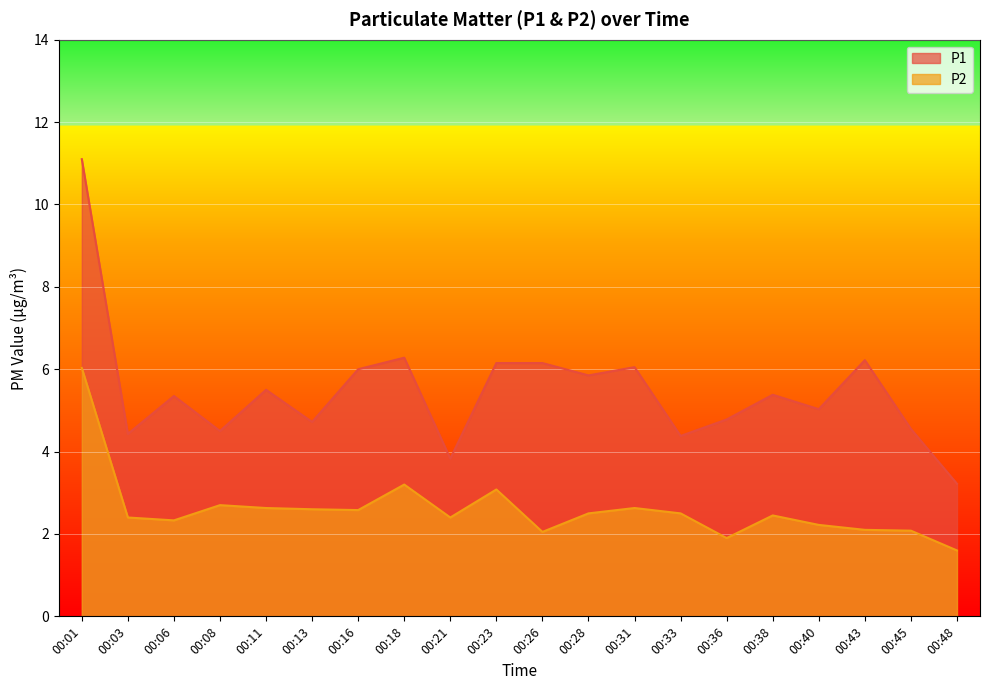

Where is the first local minimum for P2?

00:06